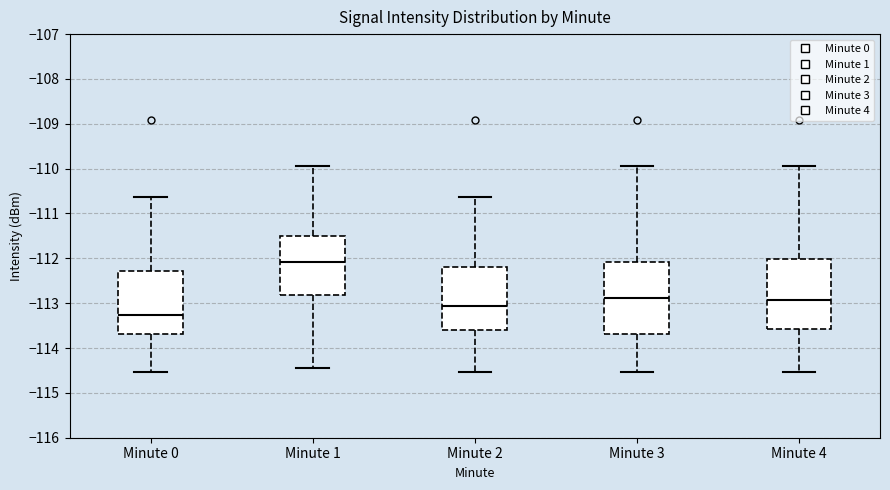

Which box has the highest median line?

Minute 1